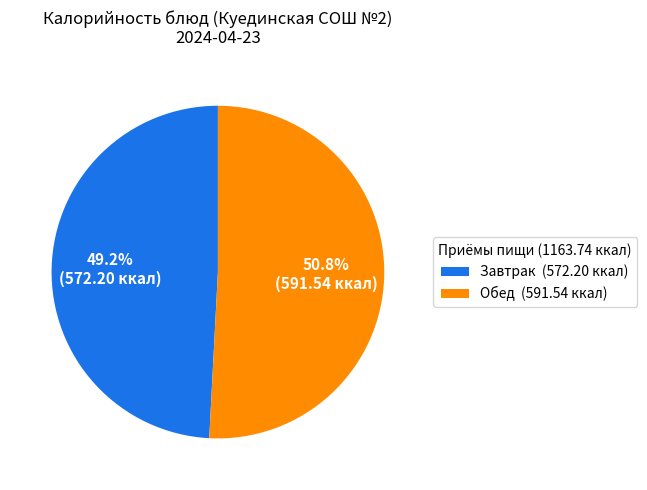

Between Обед (591.54 ккал) and Завтрак (572.20 ккал), which is larger?

Обед (591.54 ккал)